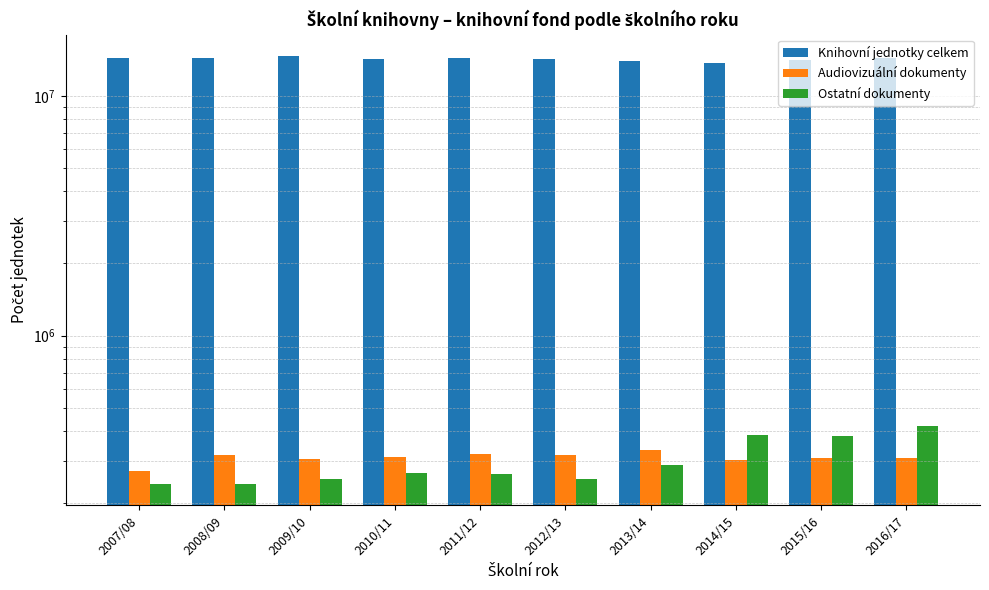

What is the maximum value for Knihovní jednotky celkem?

14686112